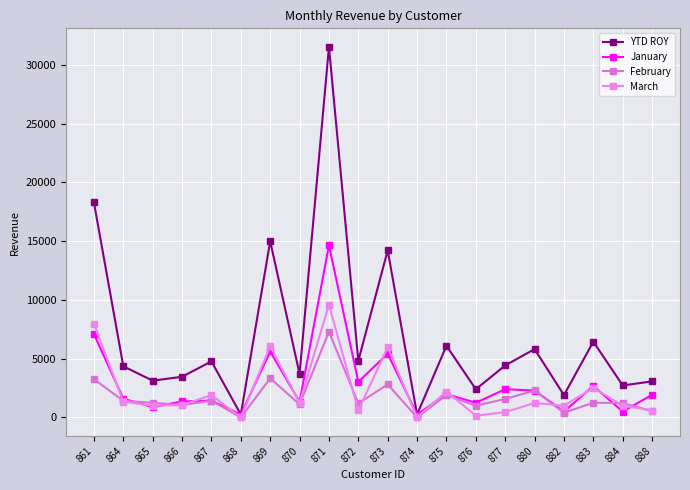

Reading left to right, extract all data points from this chart.

YTD ROY: 18289.0	4354.2	3130.3	3460.8	4770.9	250.0	14989.0	3700.4	31526.7	4821.1	14214.7	250.0	6095.8	2400.0	4425.3	5813.6	1900.0	6447.8	2723.6	3066.5
January: 7090.7	1594.5	881.0	1360.0	1434.8	250.0	5611.6	1333.2	14648.9	3024.7	5425.5	250.0	1979.7	1250.0	2402.1	2287.1	500.0	2679.6	500.0	1928.2
February: 3263.7	1407.4	1249.3	1050.8	1430.2	0.0	3331.1	1111.4	7294.5	1189.5	2816.5	0.0	1909.0	1000.0	1571.7	2294.4	400.0	1255.7	1219.3	548.4
March: 7934.7	1352.2	1000.0	1050.0	1905.9	0.0	6046.4	1255.9	9583.3	606.9	5972.7	0.0	2207.1	150.0	451.5	1232.2	1000.0	2512.5	1004.4	590.0